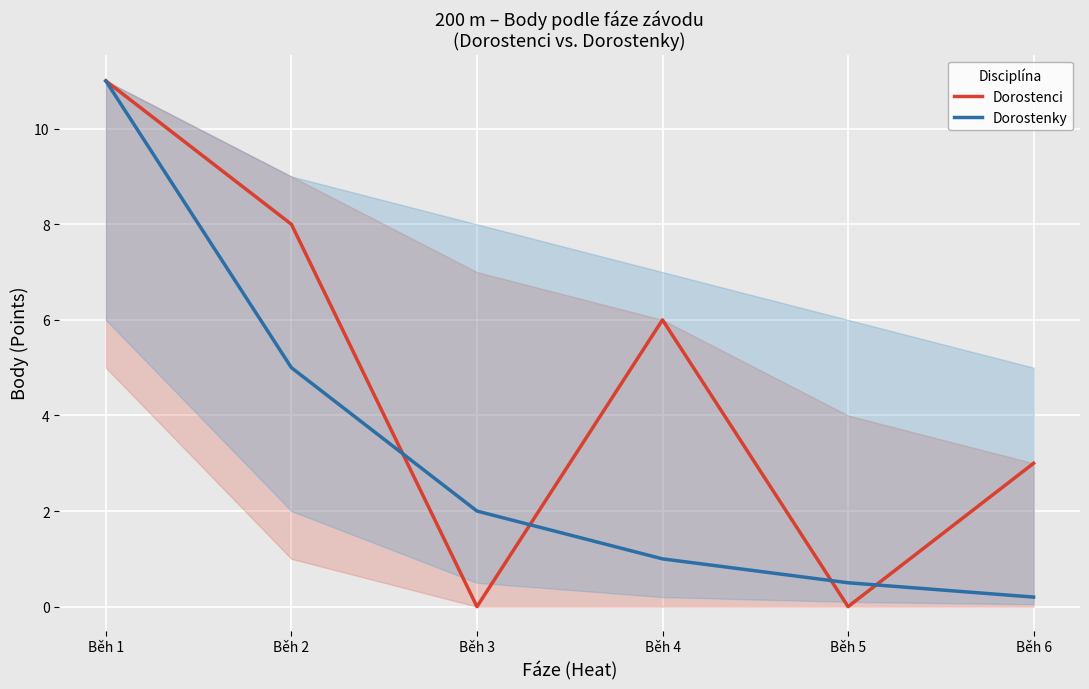

True or false: Dorostenci has a value of 11.0 at Běh 1.

True